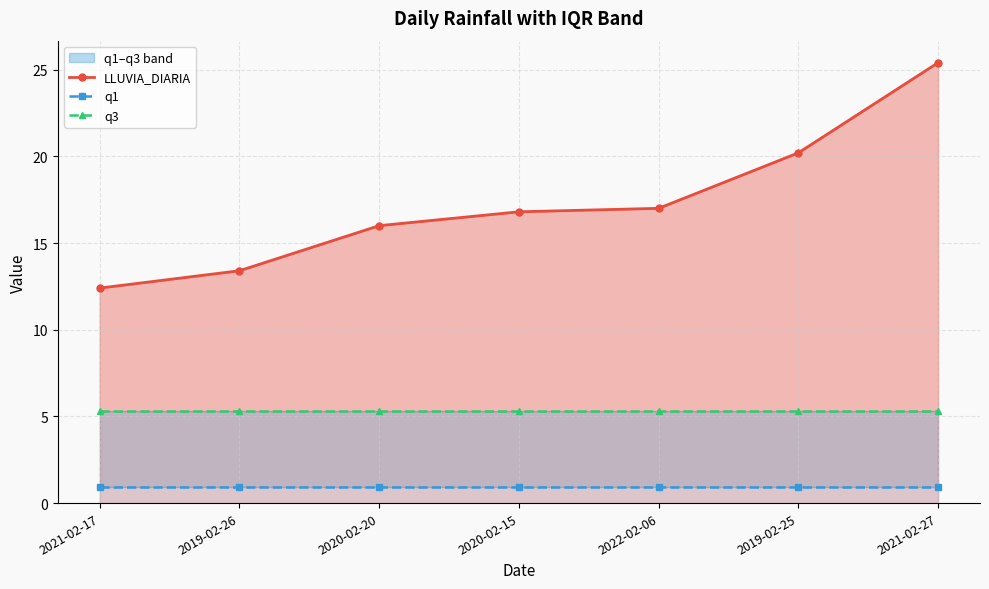

Is it true that LLUVIA_DIARIA equals 13.4 at 2019-02-26?

True